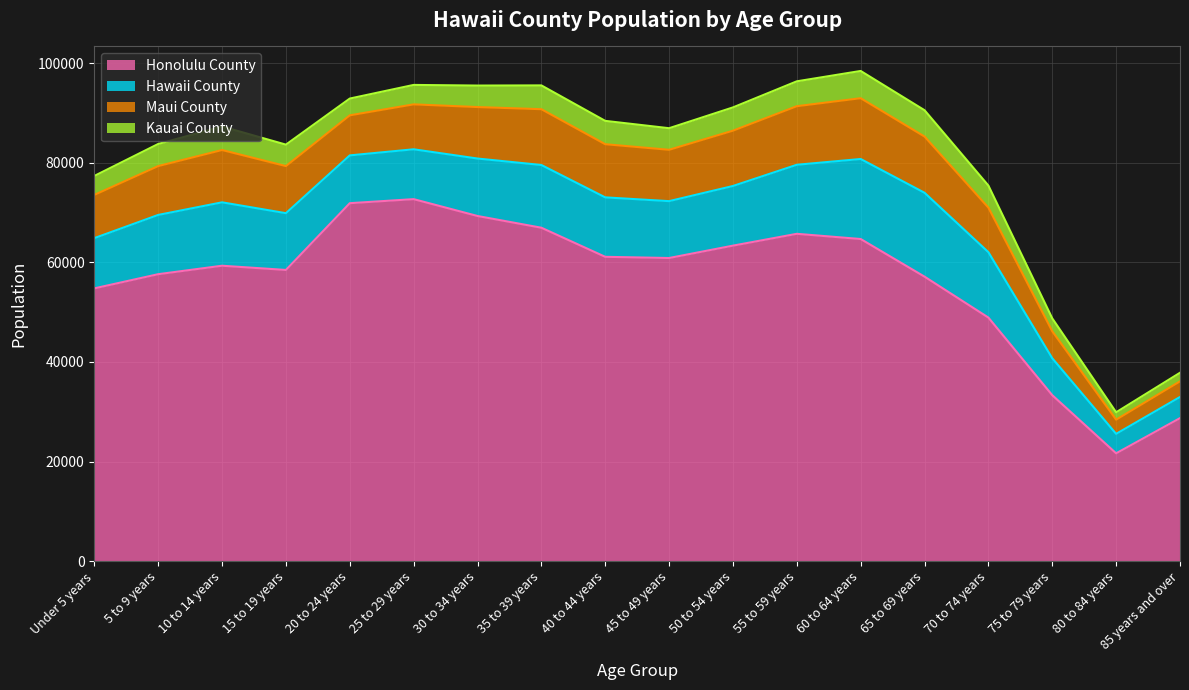

What is the difference between the second highest and minimum values in the Hawaii County series?

12158